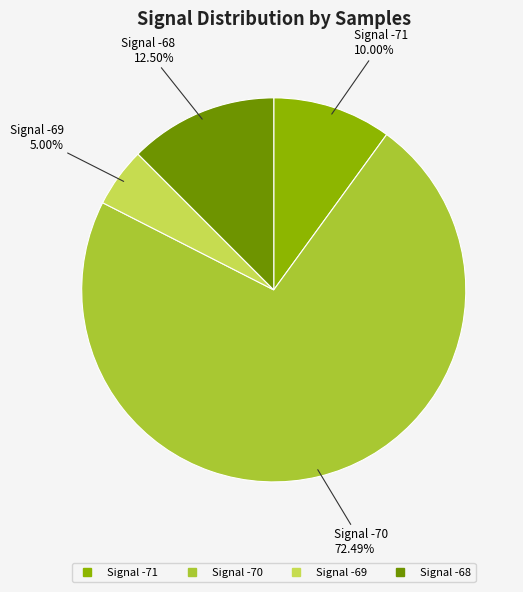

Does any single category account for the majority?

Yes